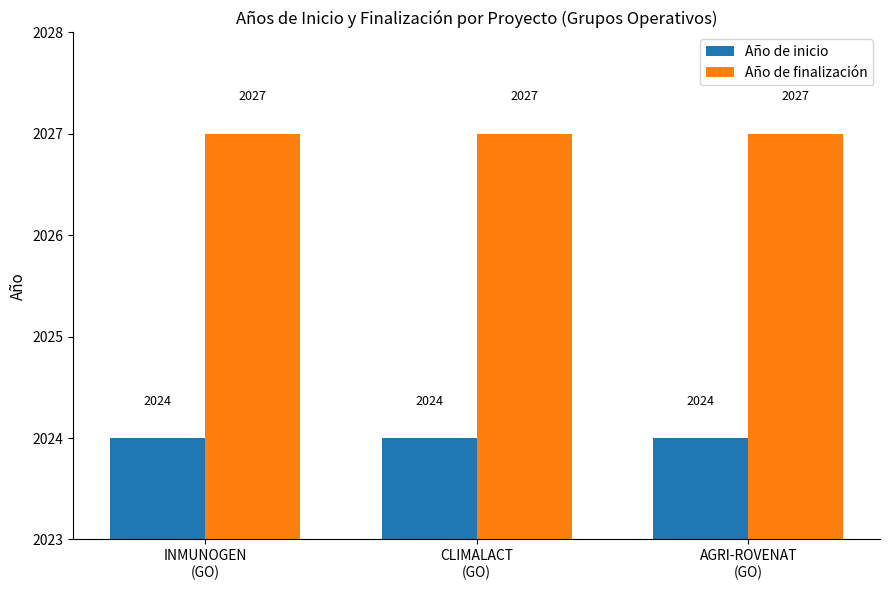

Reading right to left, transcribe all the data shown in this chart.

Año de inicio: AGRI-ROVENAT
(GO)=2024	CLIMALACT
(GO)=2024	INMUNOGEN
(GO)=2024
Año de finalización: AGRI-ROVENAT
(GO)=2027	CLIMALACT
(GO)=2027	INMUNOGEN
(GO)=2027